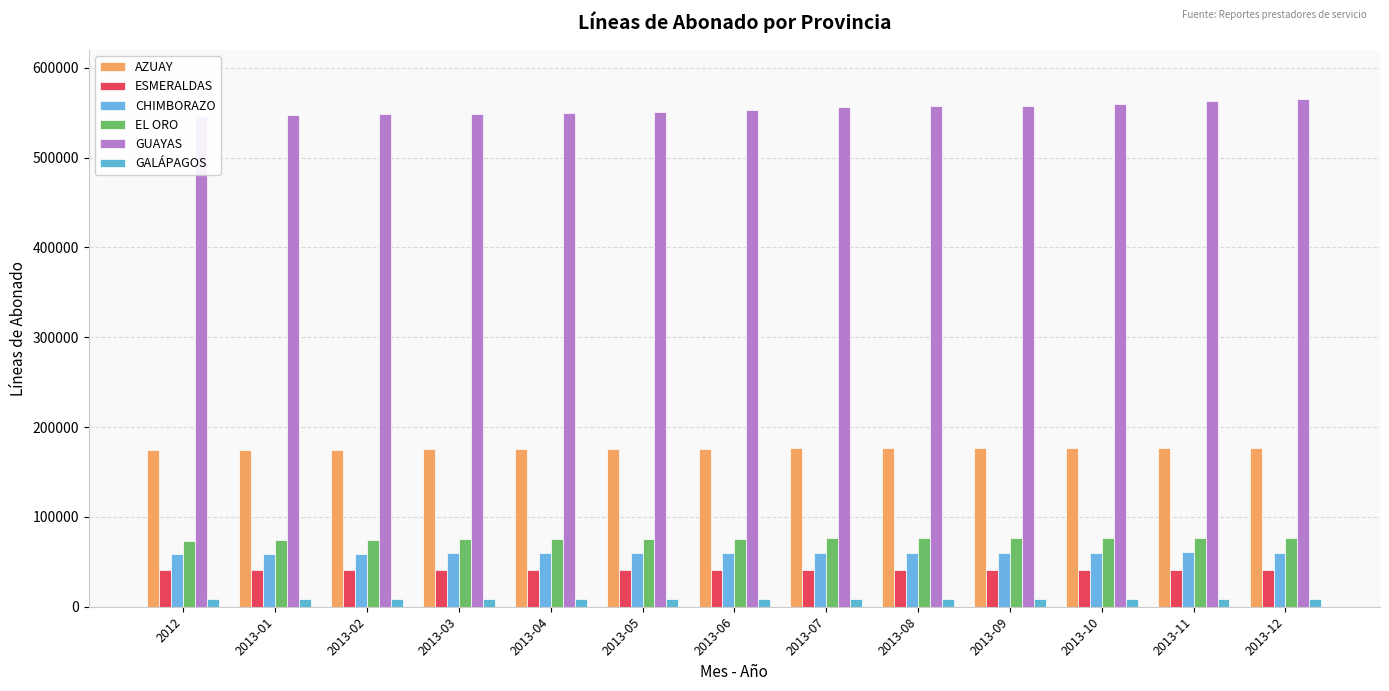

What is the value of the GALÁPAGOS bar at the 2nd from the left?

8258